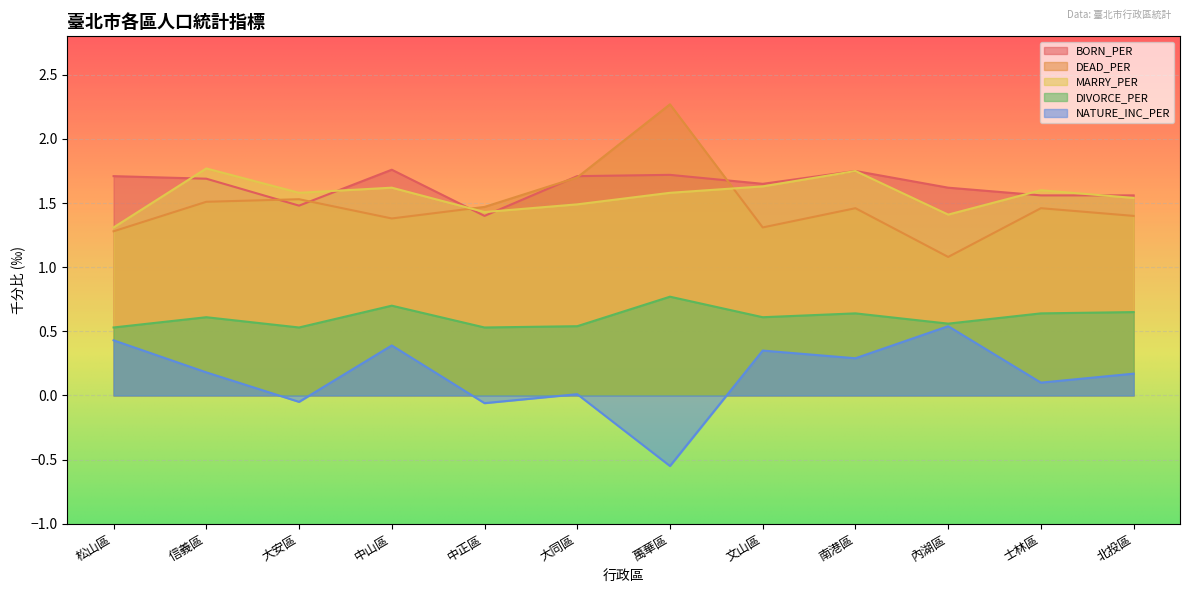

Does the chart display data point markers on the line(s)?

No